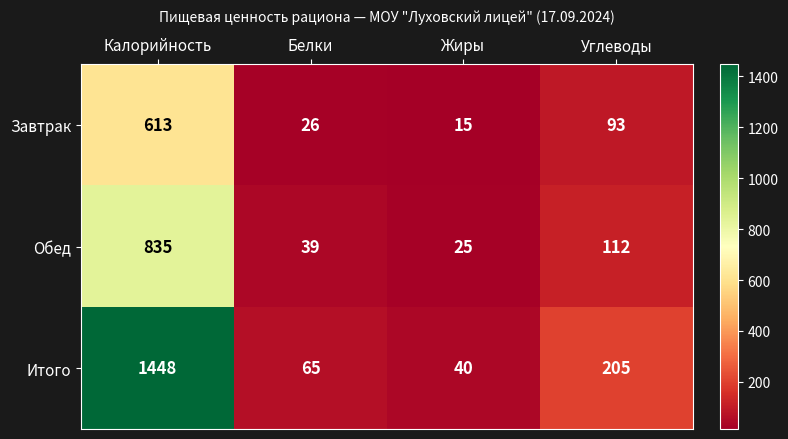

Is it true that Завтрак equals 349 at Калорийность?

False